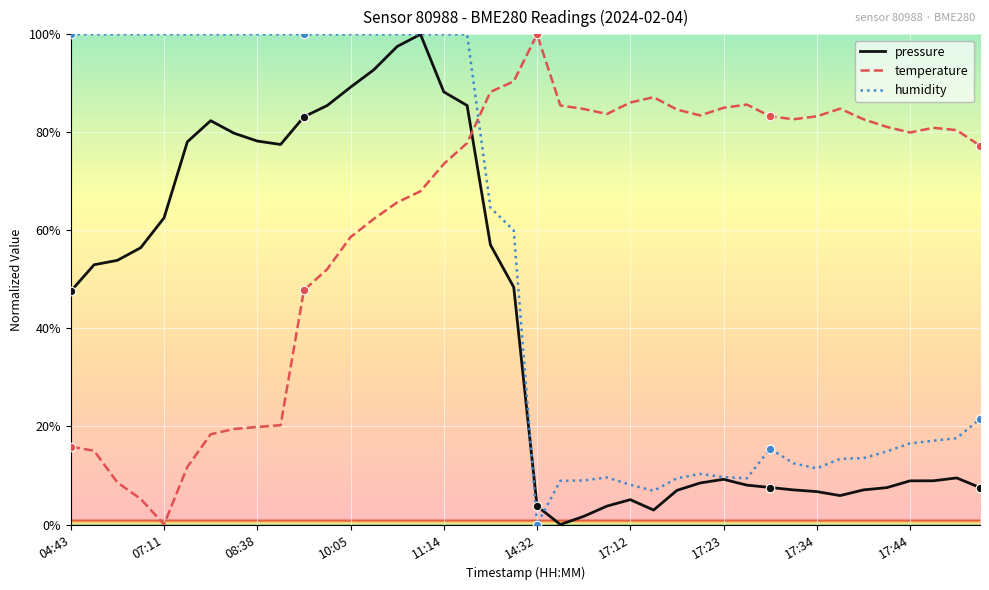

How many intersections are there between temperature and humidity?

1